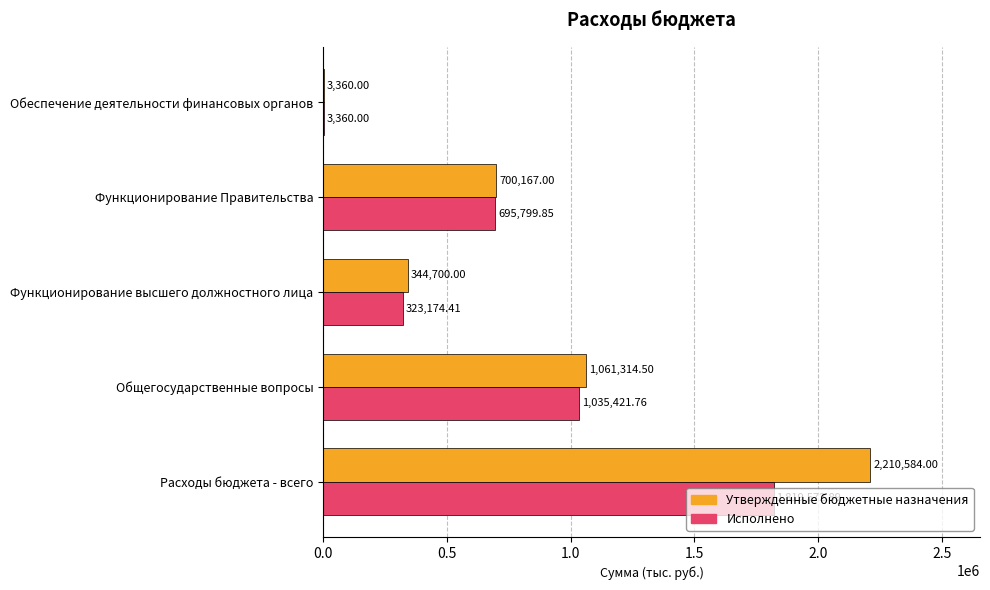

What are all the series names shown in the legend?

Утвержденные бюджетные назначения, Исполнено